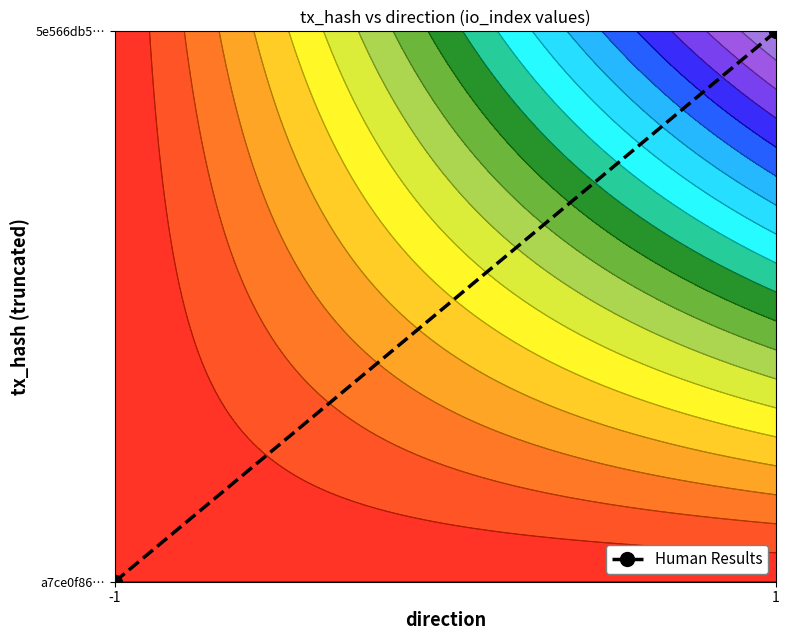

How many values are between 0 and 1?

2